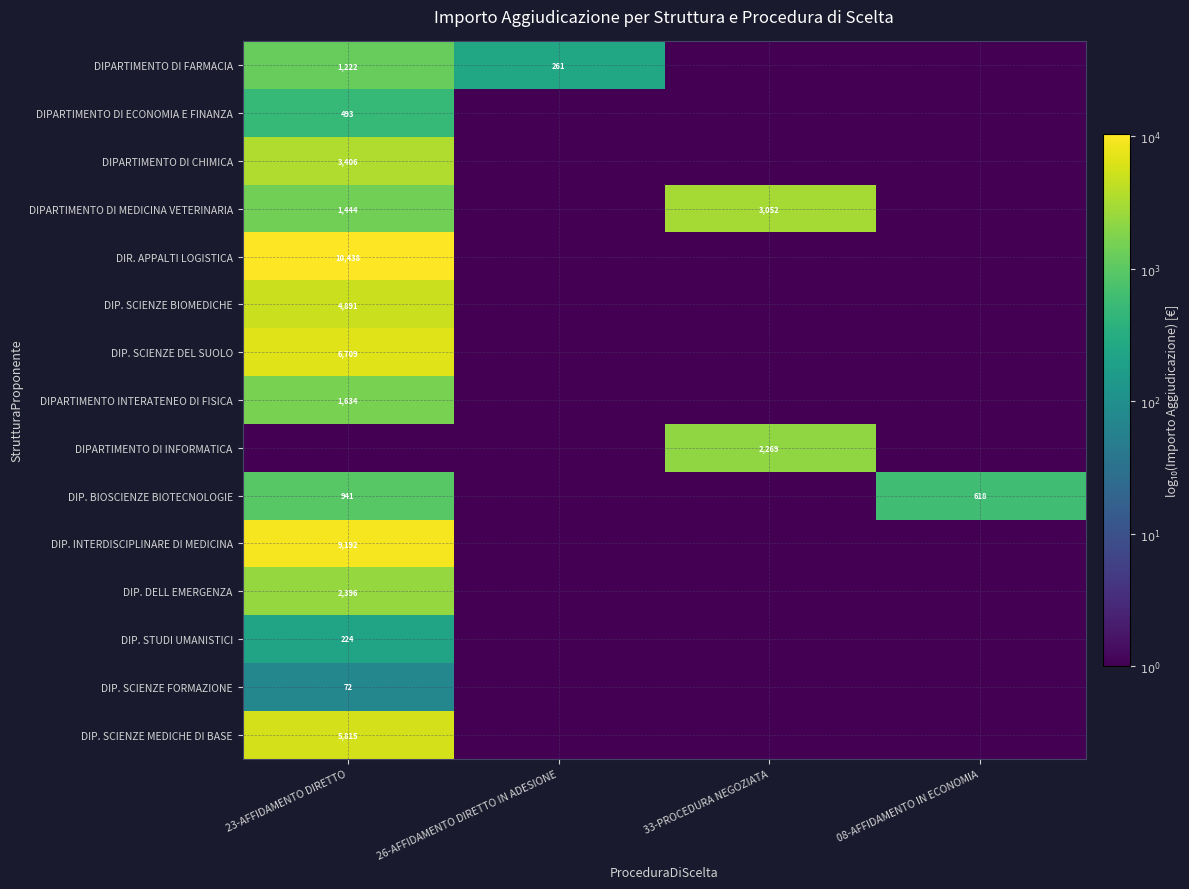

Is the value of DIPARTIMENTO DI CHIMICA at 23-AFFIDAMENTO DIRETTO greater than the value of DIR. APPALTI LOGISTICA at 23-AFFIDAMENTO DIRETTO?

No